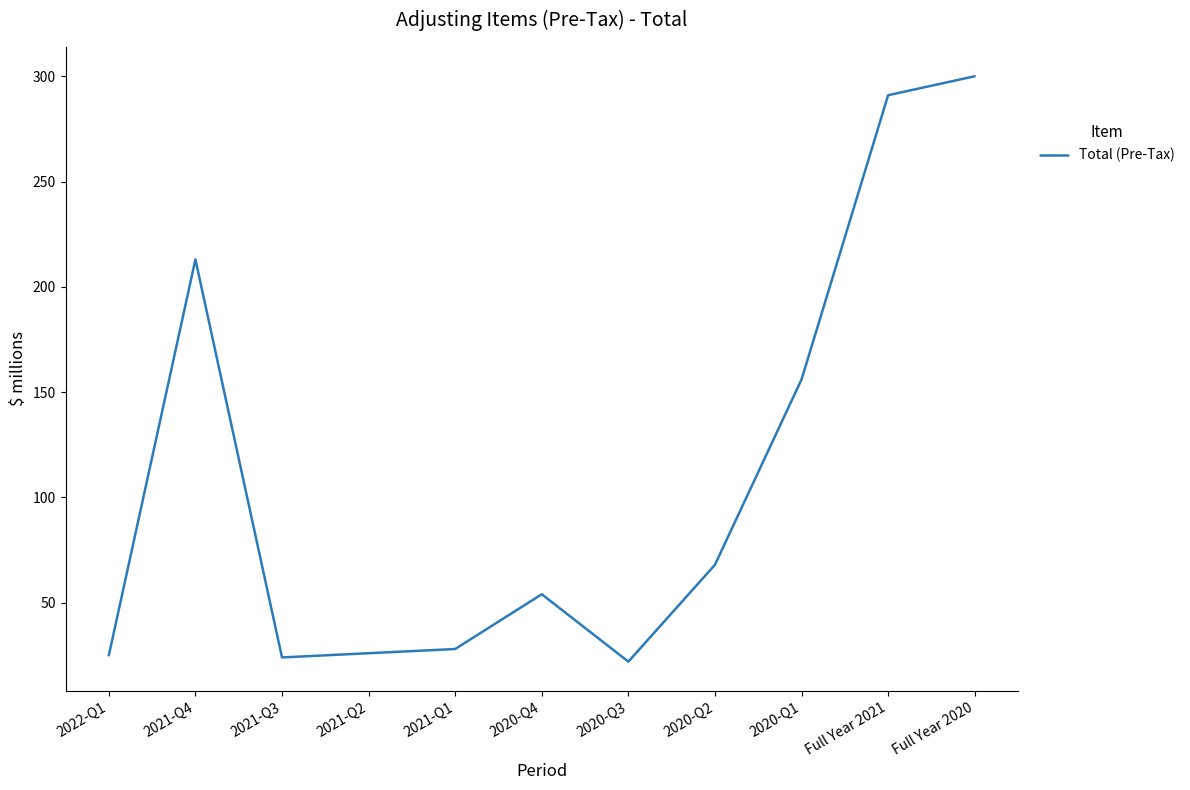

What position from the left is 2021-Q2?

4